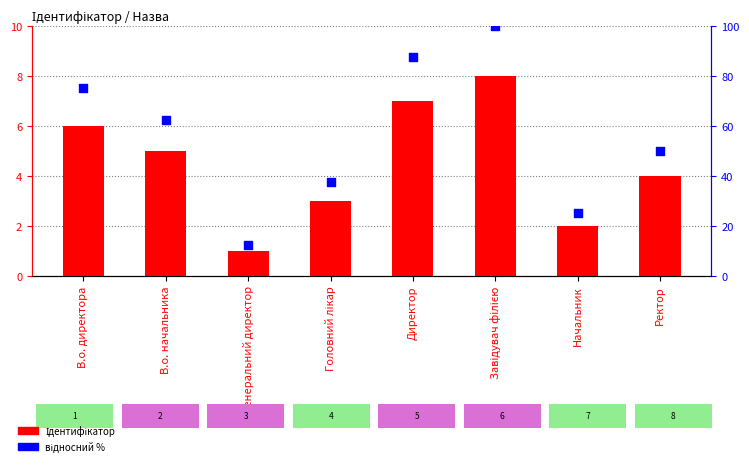

Which series contains the highest Y value?

відносний %